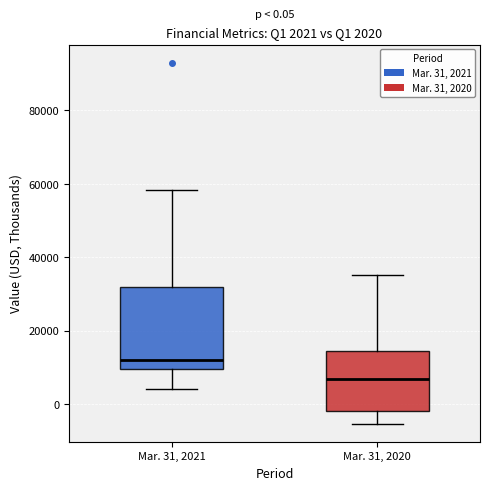

Comparing the boxes themselves (not the whiskers), which one is the tallest?

Mar. 31, 2021